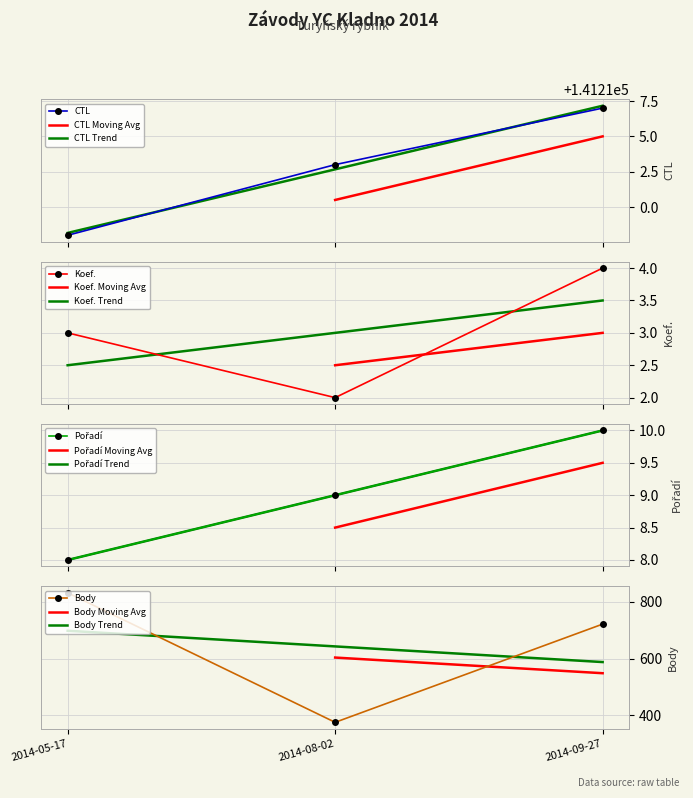

What is the total value across all series at 2014-08-02?

282803.7